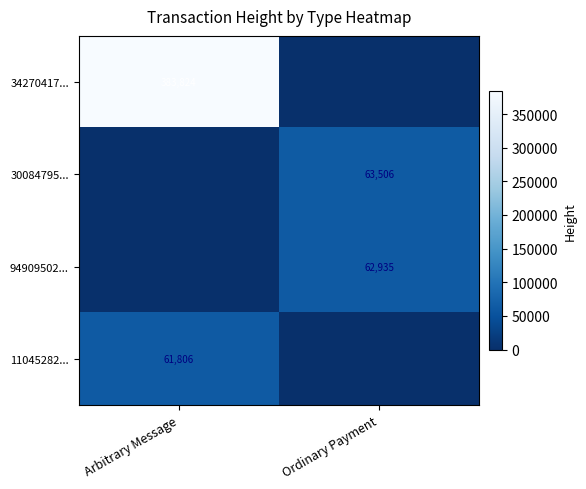

Is the value of 94909502... at Ordinary Payment greater than the value of 30084795... at Ordinary Payment?

No